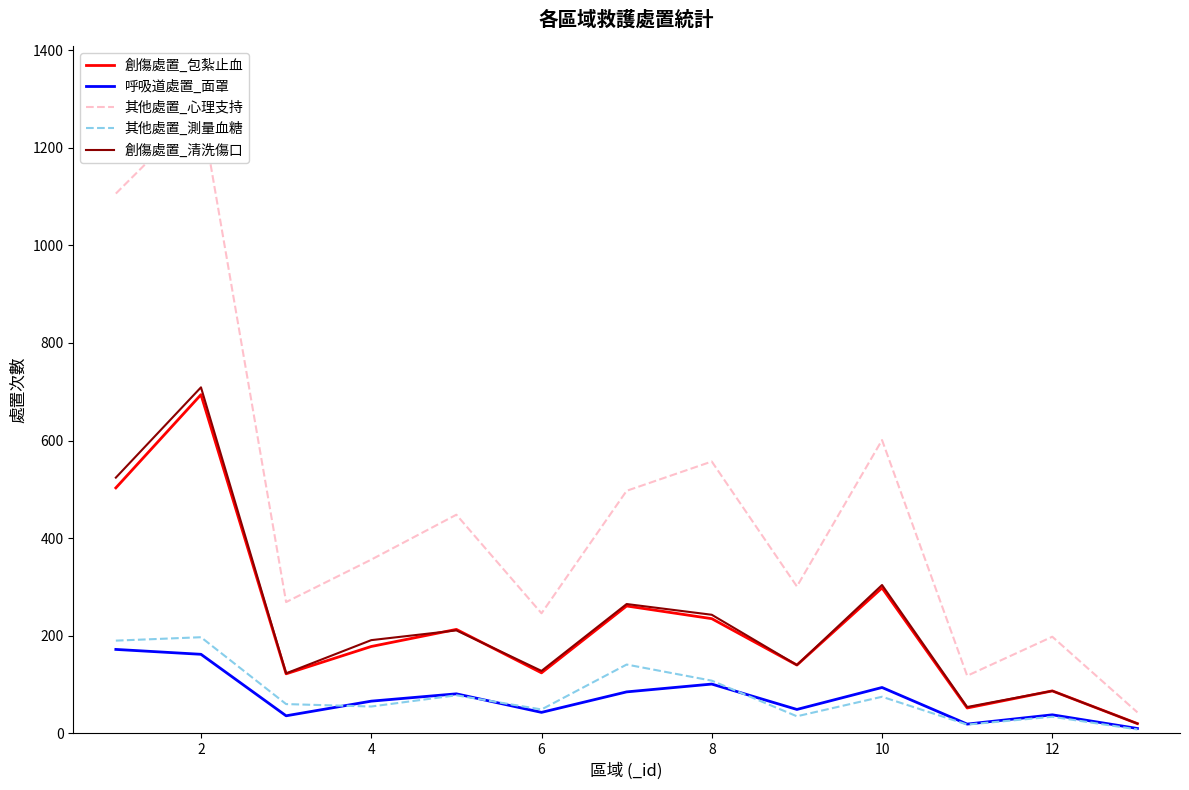

What is the lowest value of the 其他處置_心理支持 series?

43